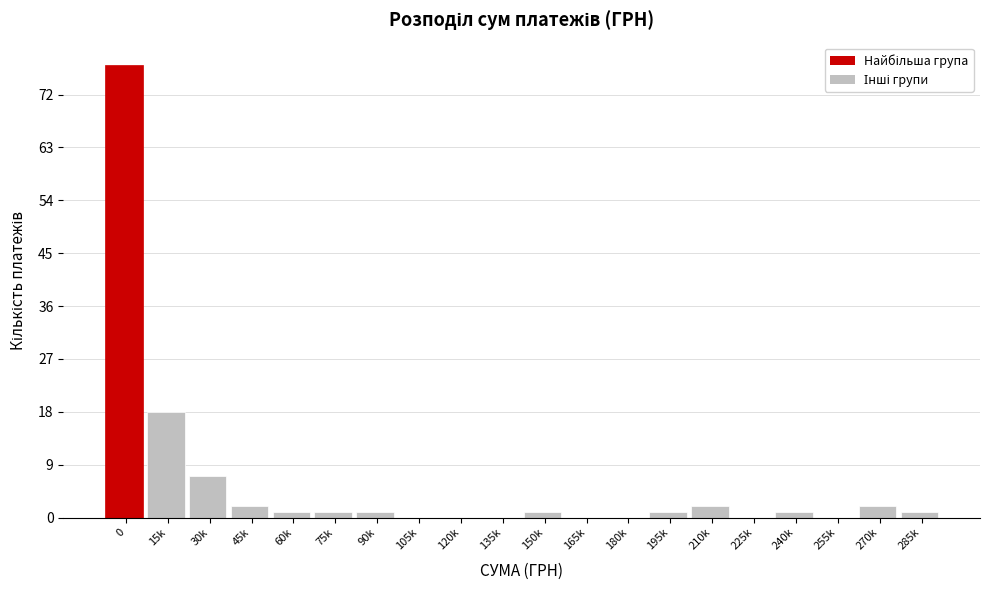

Reading right to left, list all the values displayed in this chart.

285k=1	270k=2	255k=0	240k=1	225k=0	210k=2	195k=1	180k=0	165k=0	150k=1	135k=0	120k=0	105k=0	90k=1	75k=1	60k=1	45k=2	30k=7	15k=18	0=77